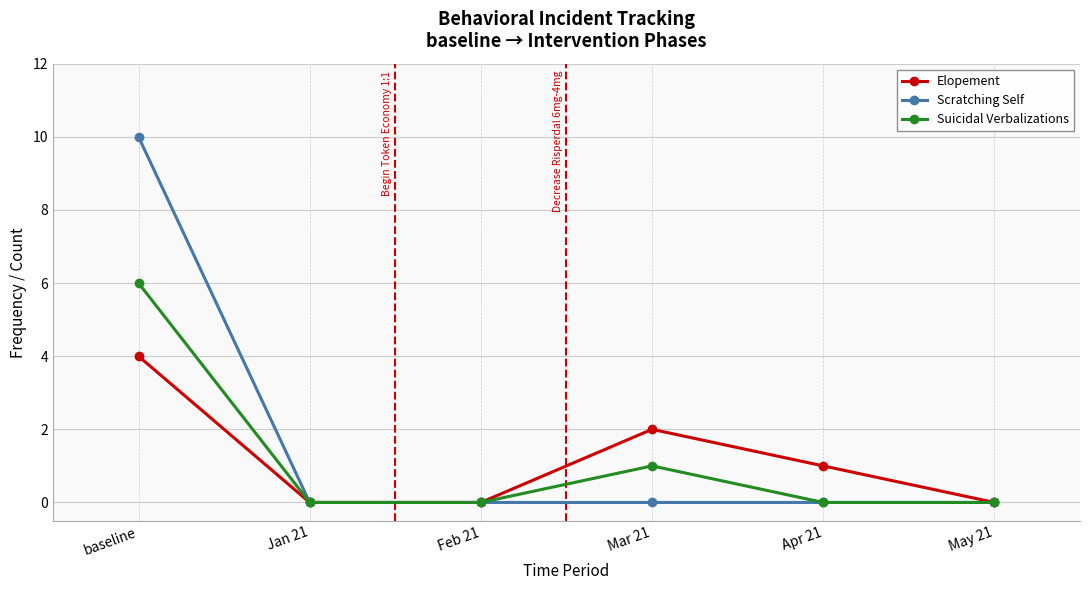

At how many categories does at least one series exceed 9?

1